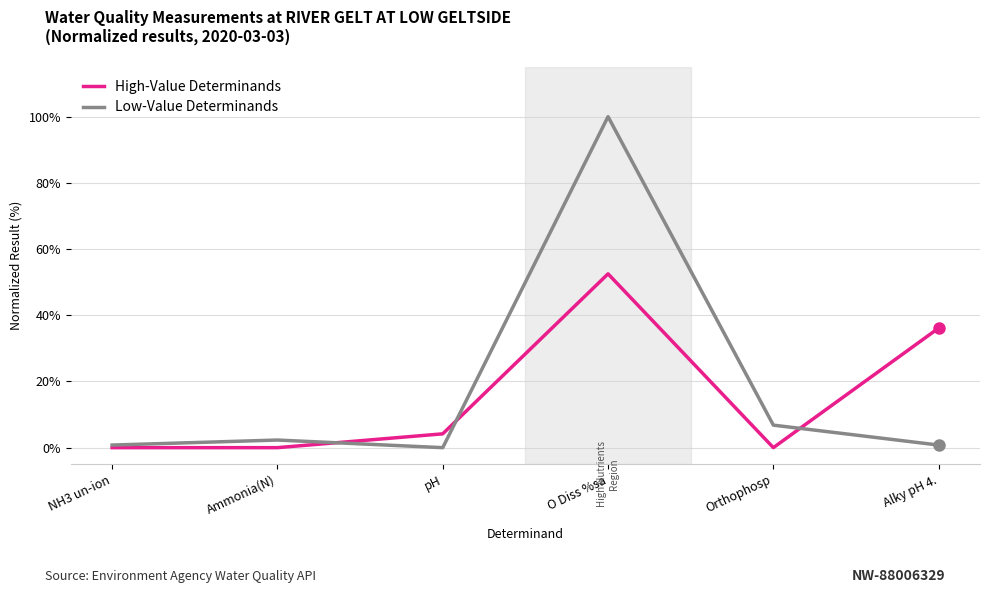

True or false: Low-Value Determinands has more than 0 points higher than both neighbors.

True